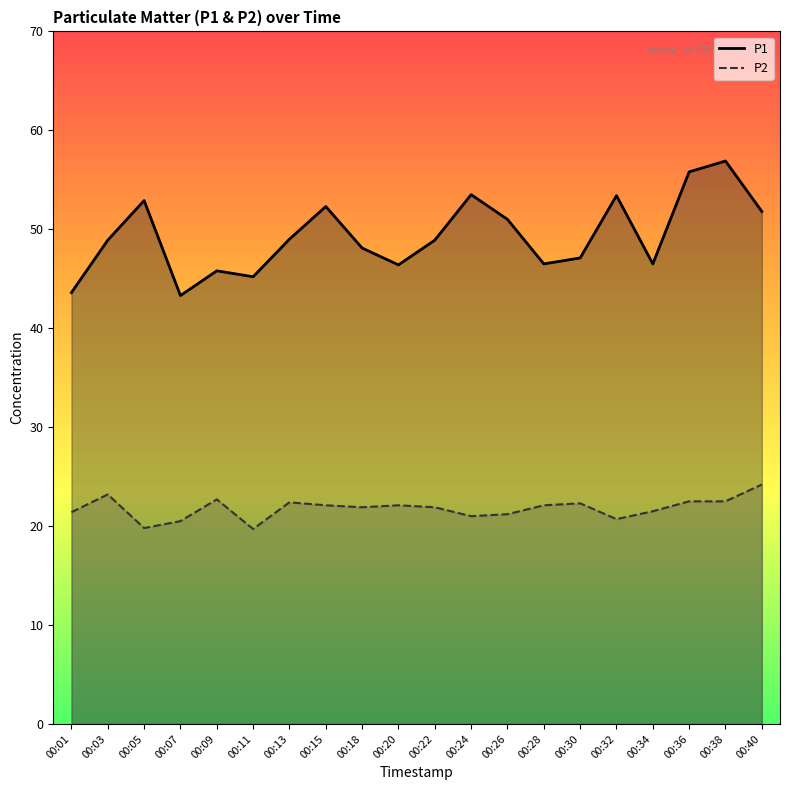

What is the difference between the P2 values at 00:30 and 00:11?

2.6